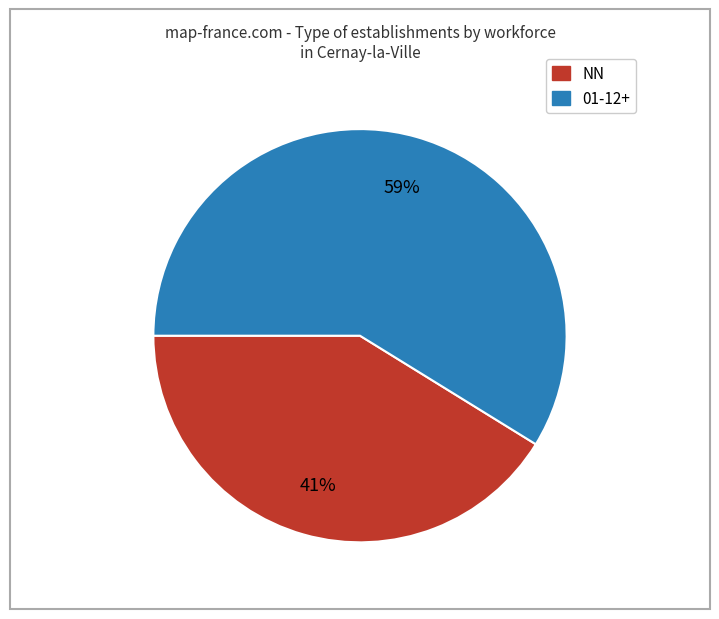

Is there a majority slice in this chart?

Yes